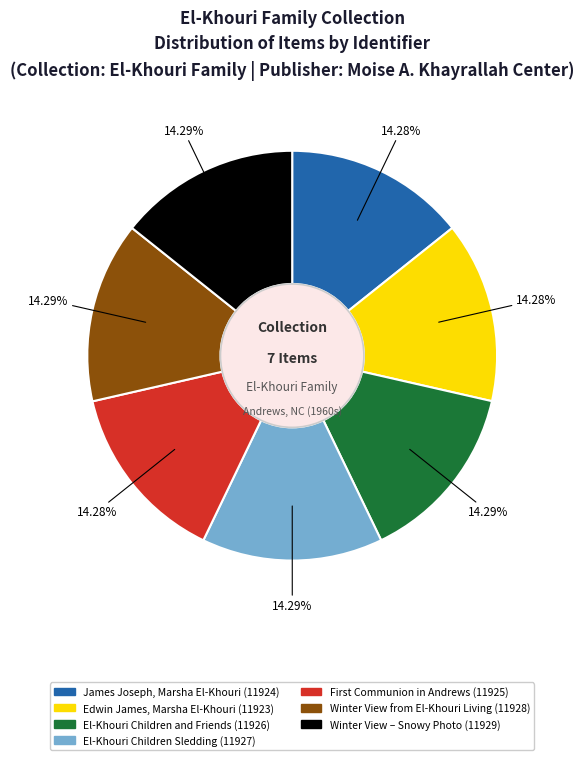

Is there a majority slice in this chart?

No